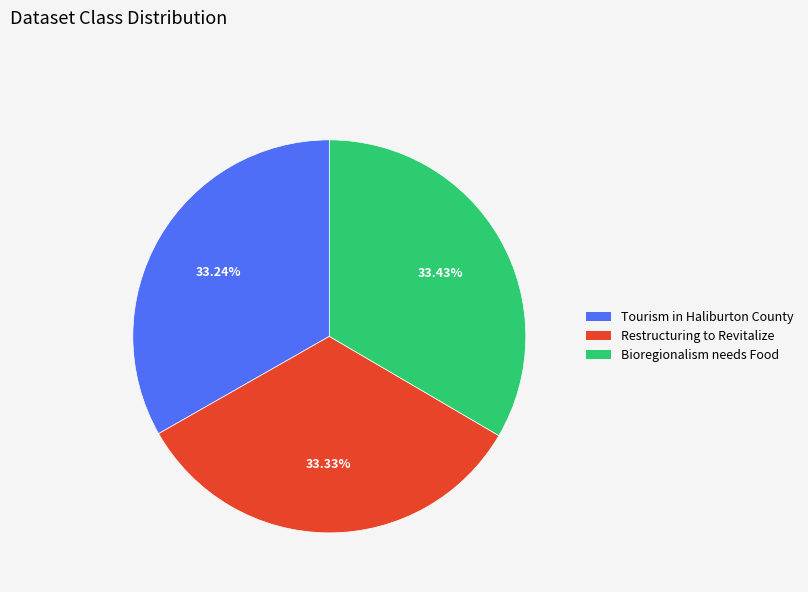

Does any single category account for the majority?

No